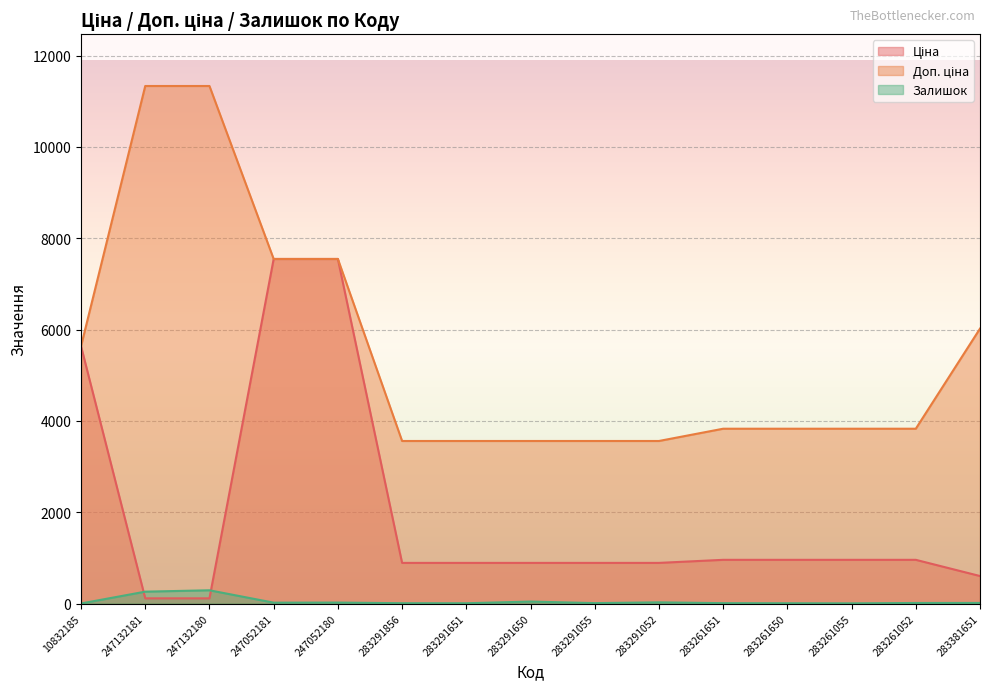

Reading left to right, list all the values displayed in this chart.

Ціна: 10832185=5636.0	247132181=113.3	247132180=113.3	247052181=7545.9	247052180=7545.9	283291856=889.9	283291651=889.9	283291650=889.9	283291055=889.9	283291052=889.9	283261651=957.1	283261650=957.1	283261055=957.1	283261052=957.1	283381651=602.1
Доп. ціна: 10832185=5636.0	247132181=11334.0	247132180=11334.0	247052181=7545.9	247052180=7545.9	283291856=3559.7	283291651=3559.7	283291650=3559.7	283291055=3559.7	283291052=3559.7	283261651=3828.4	283261650=3828.4	283261055=3828.4	283261052=3828.4	283381651=6020.8
Залишок: 10832185=1.0	247132181=260.0	247132180=290.0	247052181=19.0	247052180=21.0	283291856=7.0	283291651=6.0	283291650=43.0	283291055=9.0	283291052=26.0	283261651=8.0	283261650=6.0	283261055=4.0	283261052=12.0	283381651=13.0